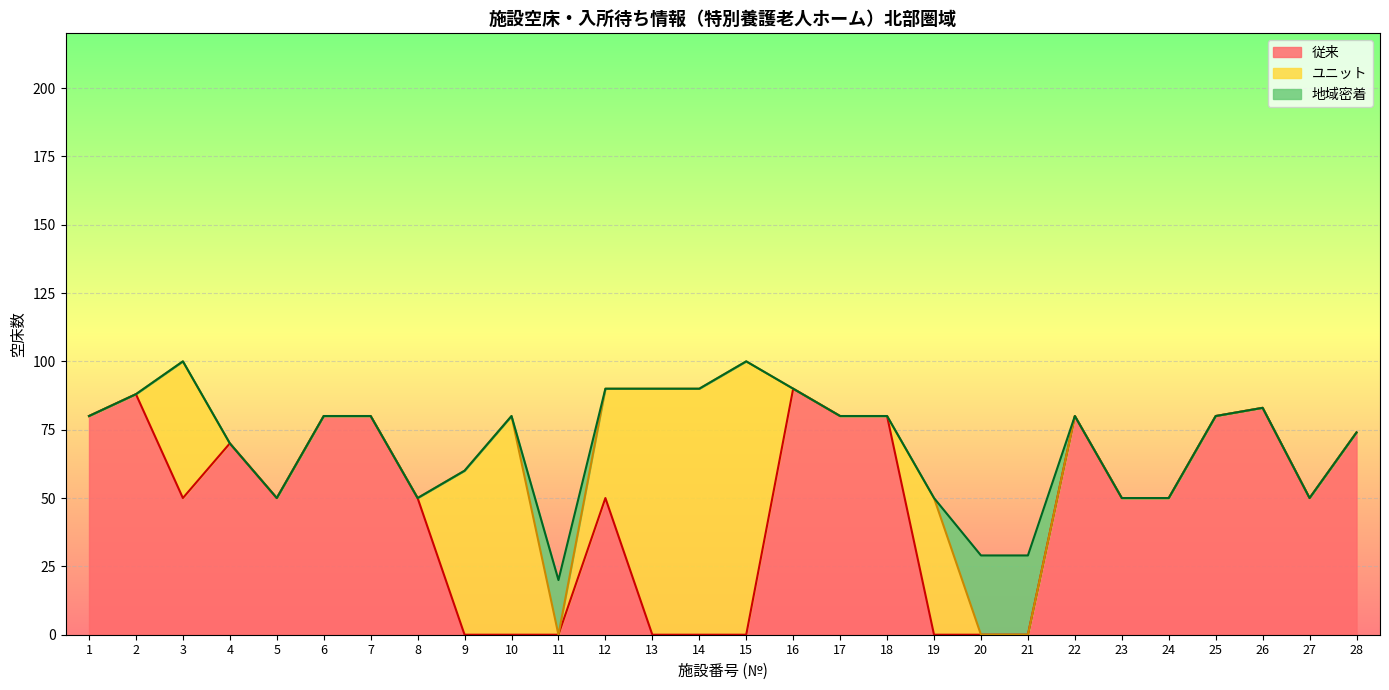

What is the difference between the second highest and second lowest values in the 地域密着 series?

29